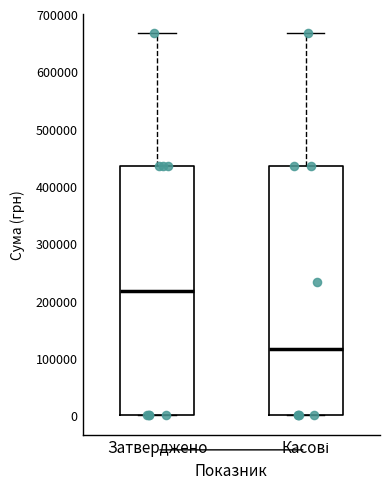

Reading left to right, transcribe this box plot: for each box, give where its median line is, the range the box spans, and where its two whiskers end, as read against the y-axis. The values are not printed on the chart, so give them approximately, as read against the axis.

Затверджено: median 220000, box 0 to 430000, whiskers 0 to 670000
Касові: median 120000, box 0 to 430000, whiskers 0 to 670000